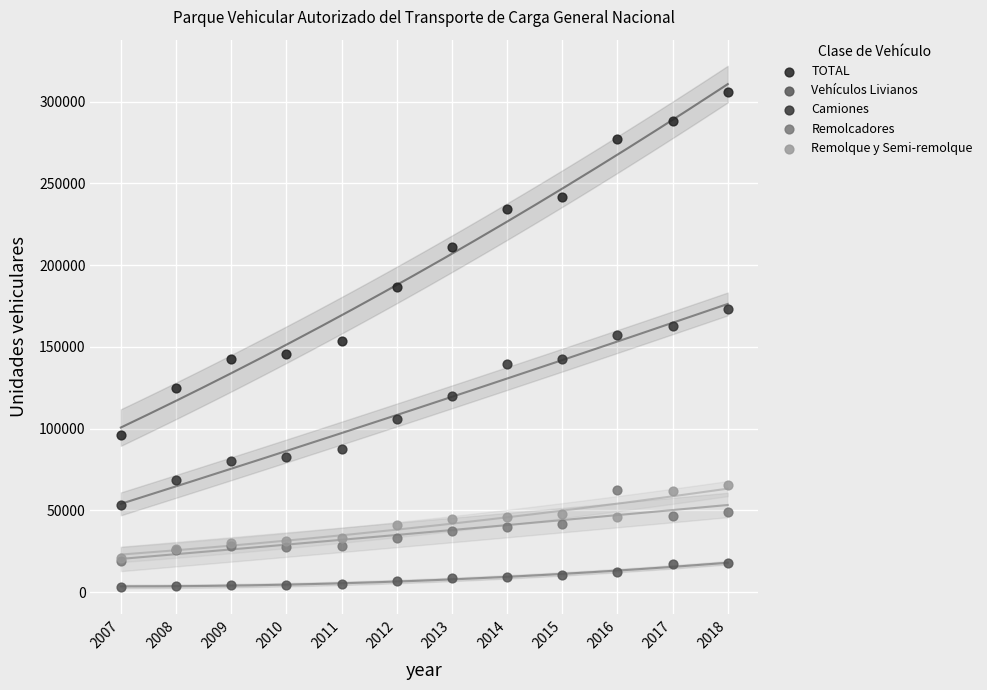

What are all the series names shown in the legend?

TOTAL, Vehículos Livianos, Camiones, Remolcadores, Remolque y Semi-remolque